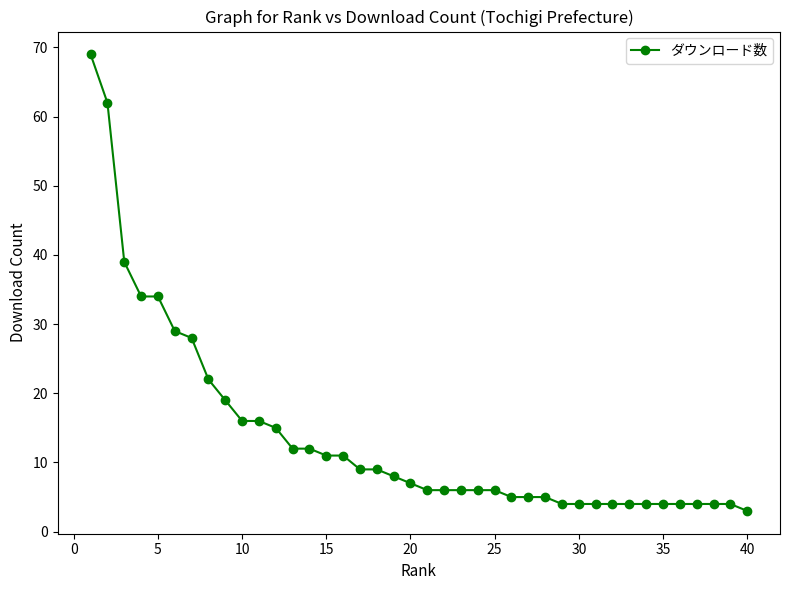

What is the average value?

14